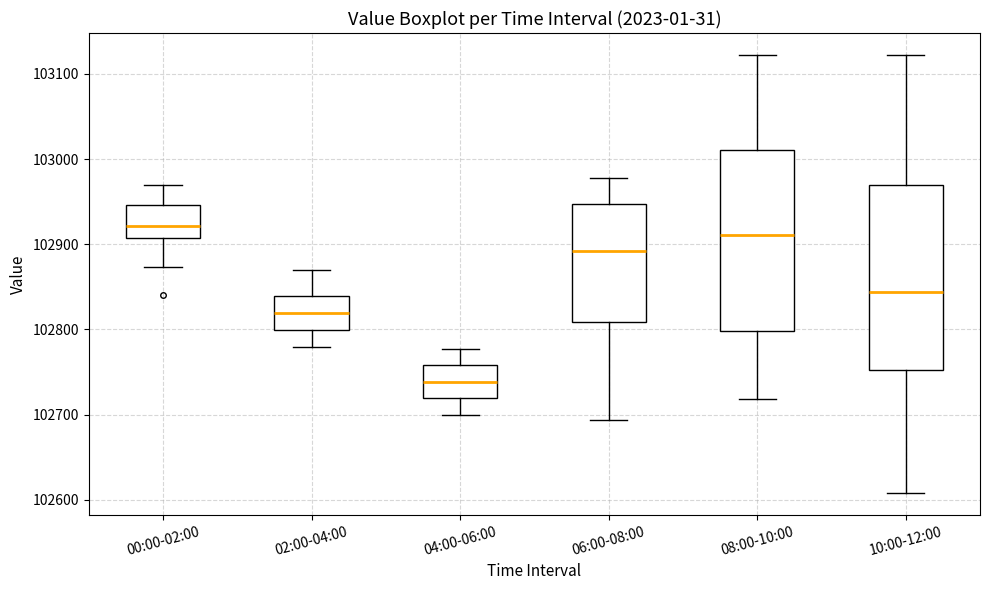

Reading left to right, read every box against the y-axis: the position of its median line, the range the box covers, and the ends of its whiskers. The values are not printed on the chart, so give them approximately, as read against the axis.

00:00-02:00: median 102920, box 102910 to 102950, whiskers 102870 to 102970
02:00-04:00: median 102820, box 102800 to 102840, whiskers 102780 to 102870
04:00-06:00: median 102740, box 102720 to 102760, whiskers 102700 to 102780
06:00-08:00: median 102890, box 102810 to 102950, whiskers 102690 to 102980
08:00-10:00: median 102910, box 102800 to 103010, whiskers 102720 to 103120
10:00-12:00: median 102840, box 102750 to 102970, whiskers 102610 to 103120